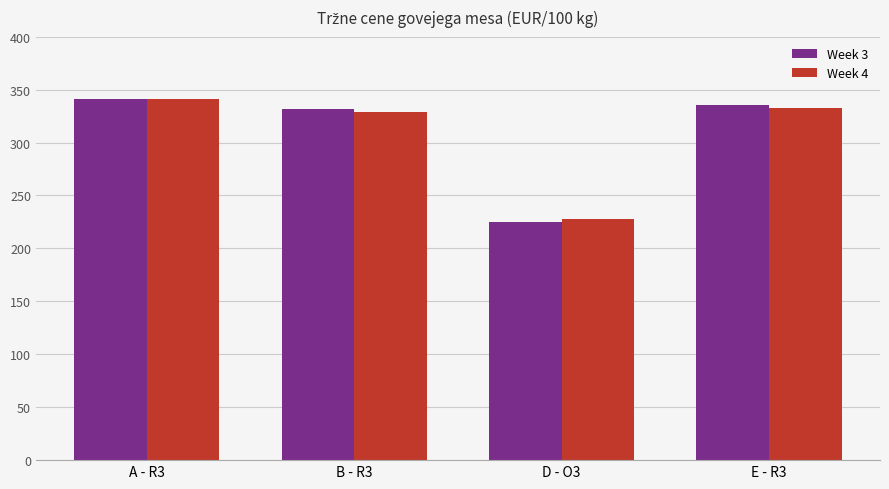

How many data points in Week 3 are above 335?

2